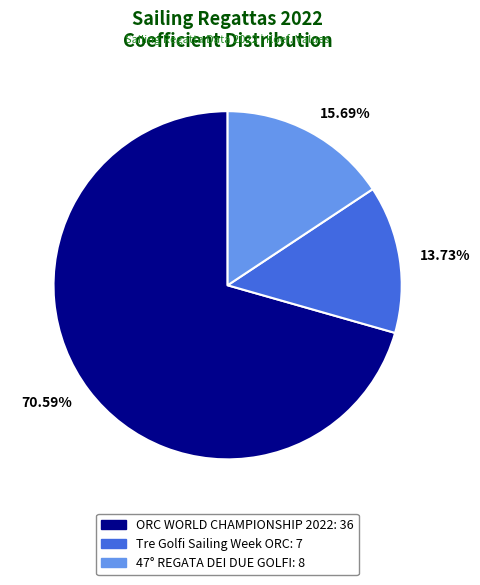

Approximately how many times larger is the value at 15.69% compared to 13.73%?

1.1